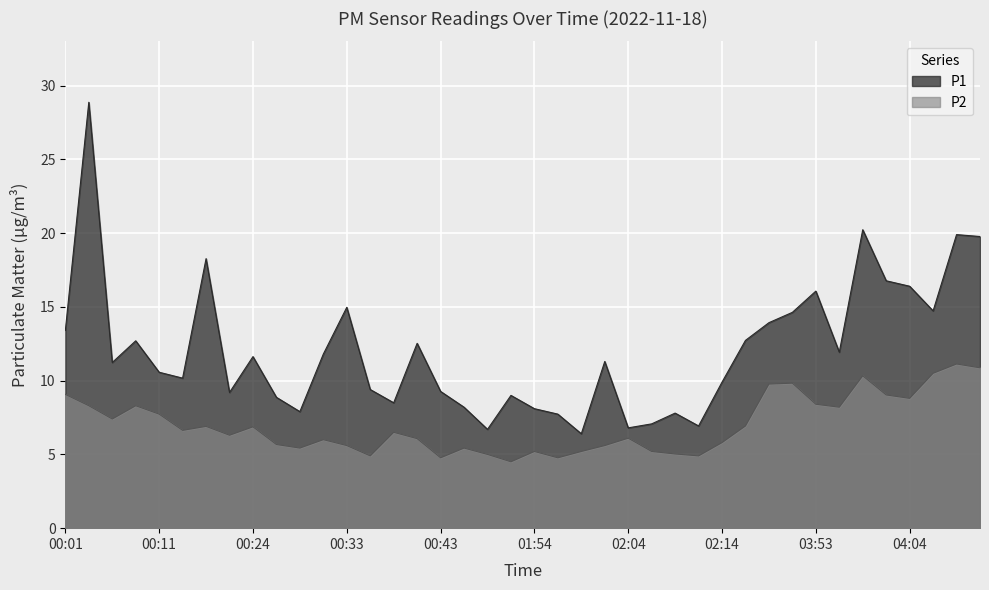

What are all the series names shown in the legend?

P1, P2